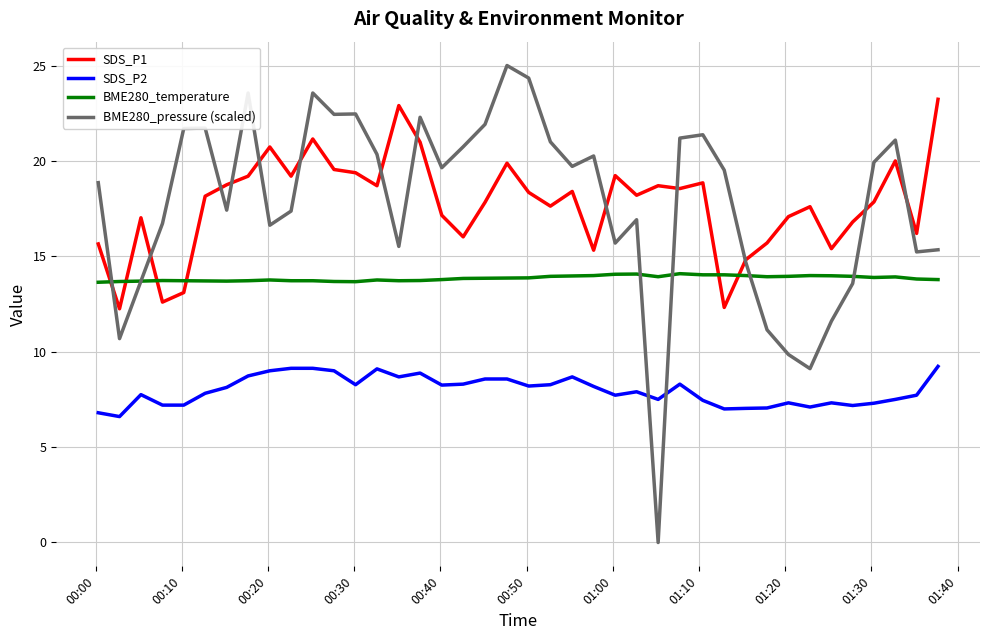

Which series has the largest range (max minus min)?

BME280_pressure (scaled)